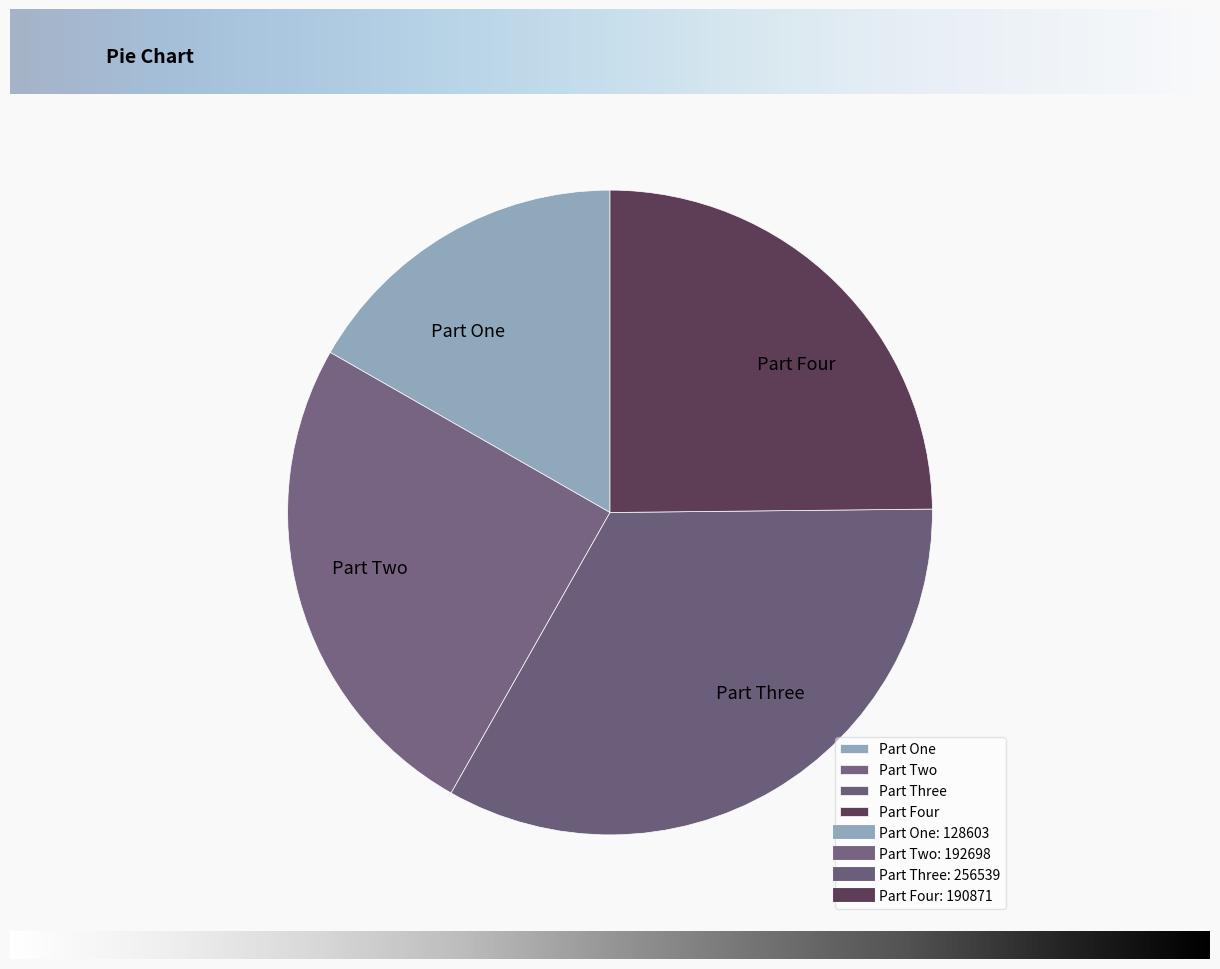

Combined, do Part Three and Part Four account for over 50%?

Yes